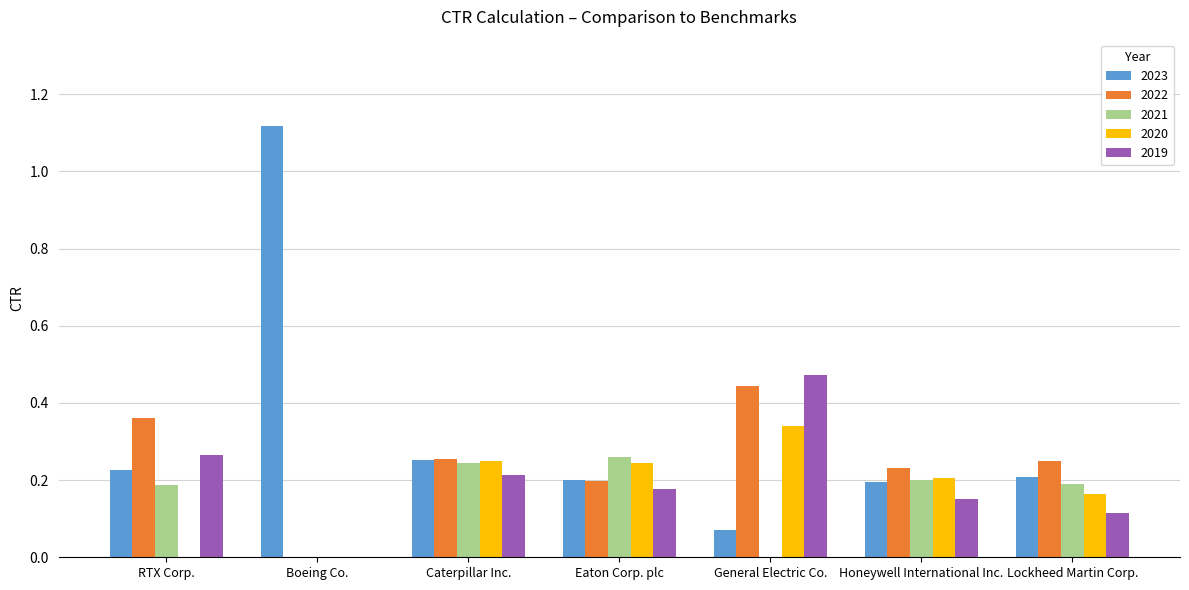

The value of 2019 at Caterpillar Inc. is 0.2. True or false?

True